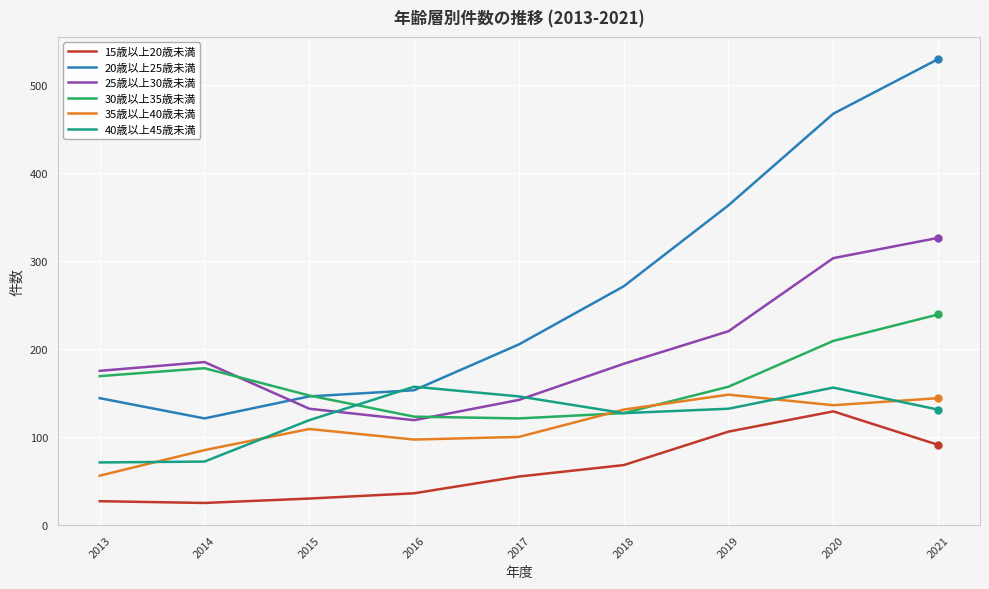

What is the difference between the maximum and minimum values in the 40歳以上45歳未満 series?

86